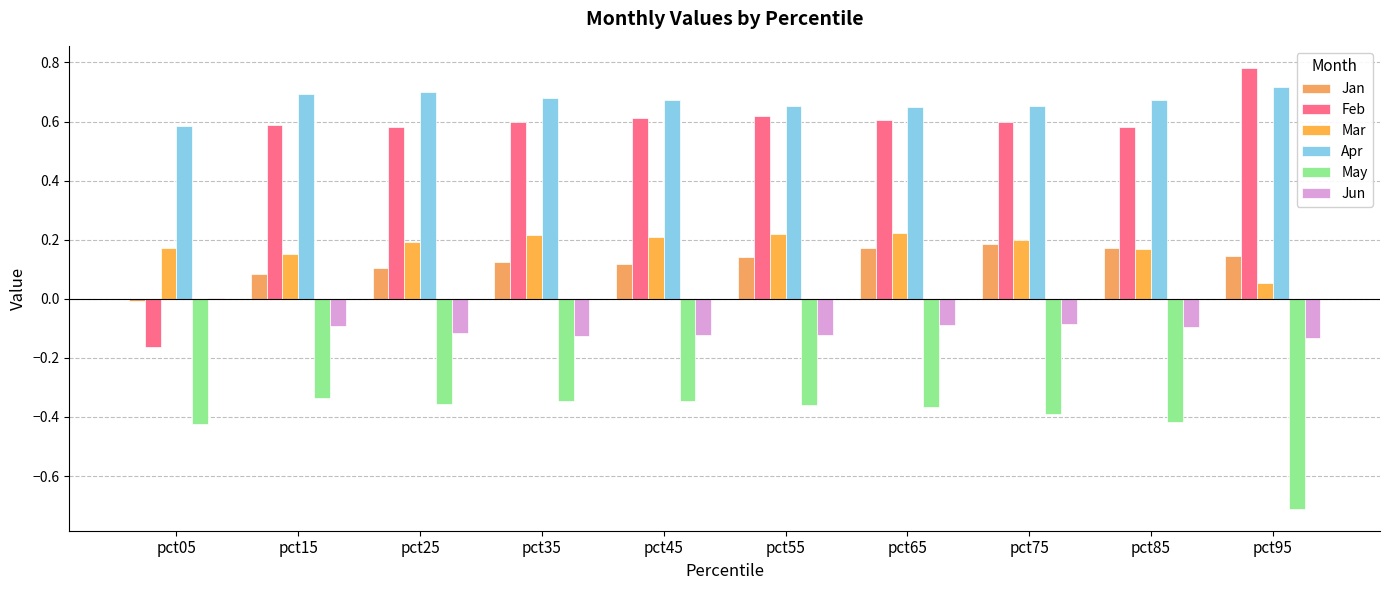

Between pct75 and pct85, which series saw the biggest shift?

Mar